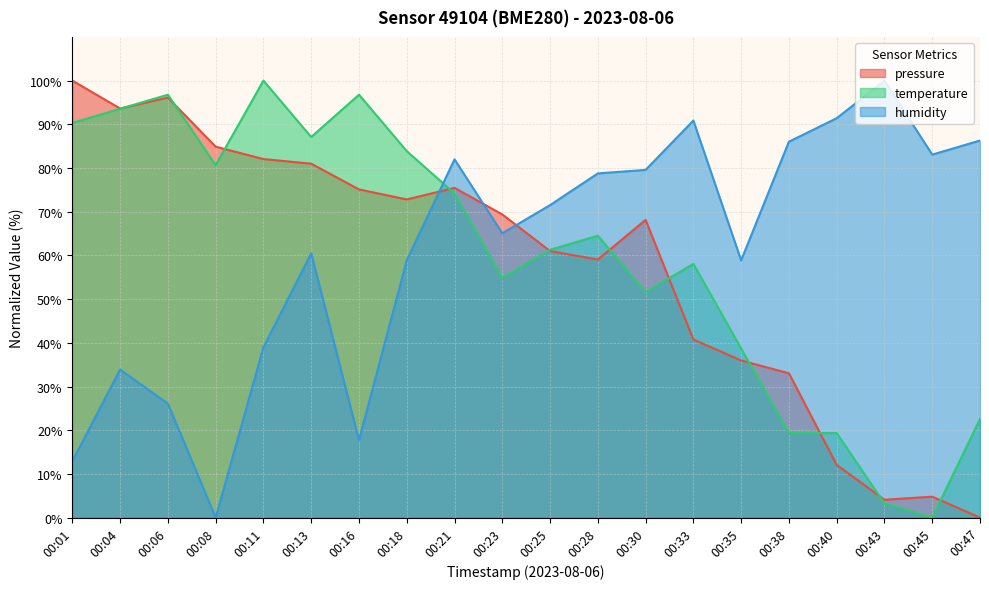

Reading right to left, list all the values displayed in this chart.

pressure: 00:47=0.0	00:45=4.8	00:43=4.1	00:40=12.1	00:38=33.0	00:35=36.0	00:33=40.7	00:30=68.1	00:28=59.0	00:25=61.0	00:23=69.4	00:21=75.5	00:18=72.8	00:16=75.1	00:13=81.0	00:11=82.0	00:08=84.9	00:06=96.1	00:04=93.6	00:01=100.0
temperature: 00:47=22.6	00:45=0.0	00:43=3.2	00:40=19.4	00:38=19.4	00:35=38.7	00:33=58.1	00:30=51.6	00:28=64.5	00:25=61.3	00:23=54.8	00:21=74.2	00:18=83.9	00:16=96.8	00:13=87.1	00:11=100.0	00:08=80.6	00:06=96.8	00:04=93.5	00:01=90.3
humidity: 00:47=86.3	00:45=83.1	00:43=100.0	00:40=91.4	00:38=86.0	00:35=58.9	00:33=90.9	00:30=79.6	00:28=78.8	00:25=71.5	00:23=65.1	00:21=82.0	00:18=58.9	00:16=17.7	00:13=60.5	00:11=39.0	00:08=0.0	00:06=26.1	00:04=33.9	00:01=12.9